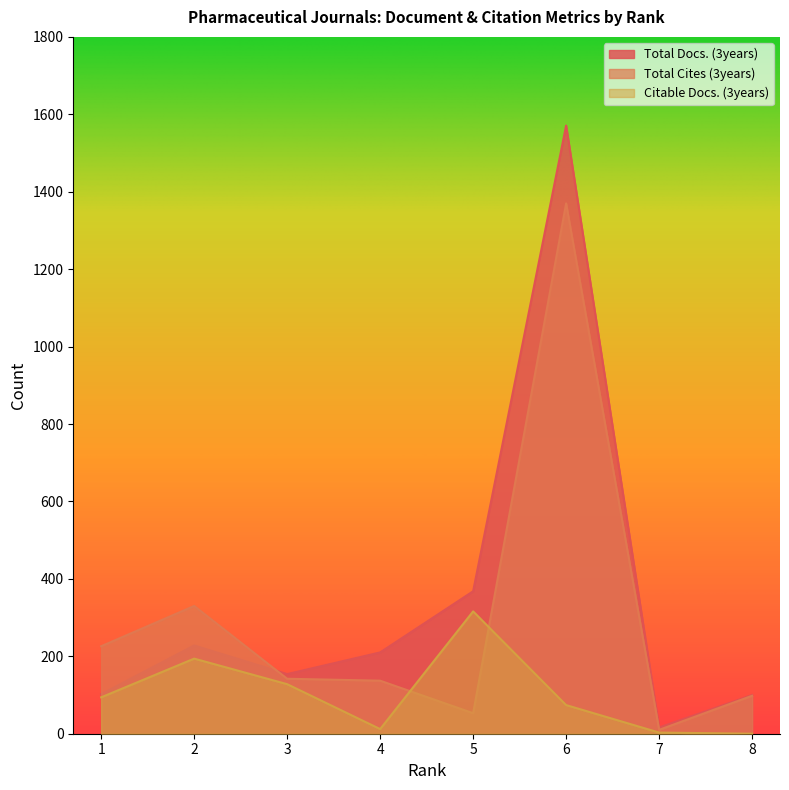

Reading left to right, transcribe all the data shown in this chart.

Total Docs. (3years): 1=102	2=228	3=154	4=210	5=368	6=1571	7=16	8=100
Total Cites (3years): 1=226	2=330	3=142	4=137	5=53	6=1370	7=10	8=98
Citable Docs. (3years): 1=94	2=194	3=128	4=12	5=316	6=74	7=3	8=0